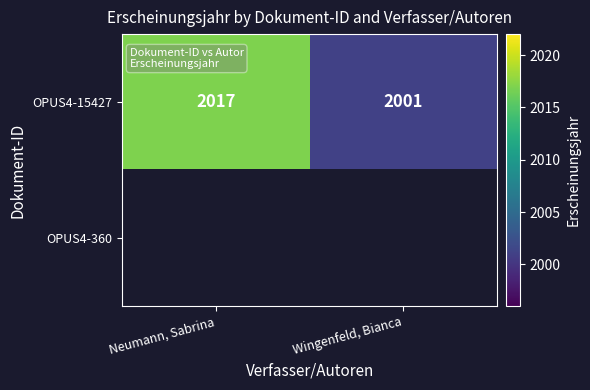

At how many categories does at least one series exceed 2001?

1